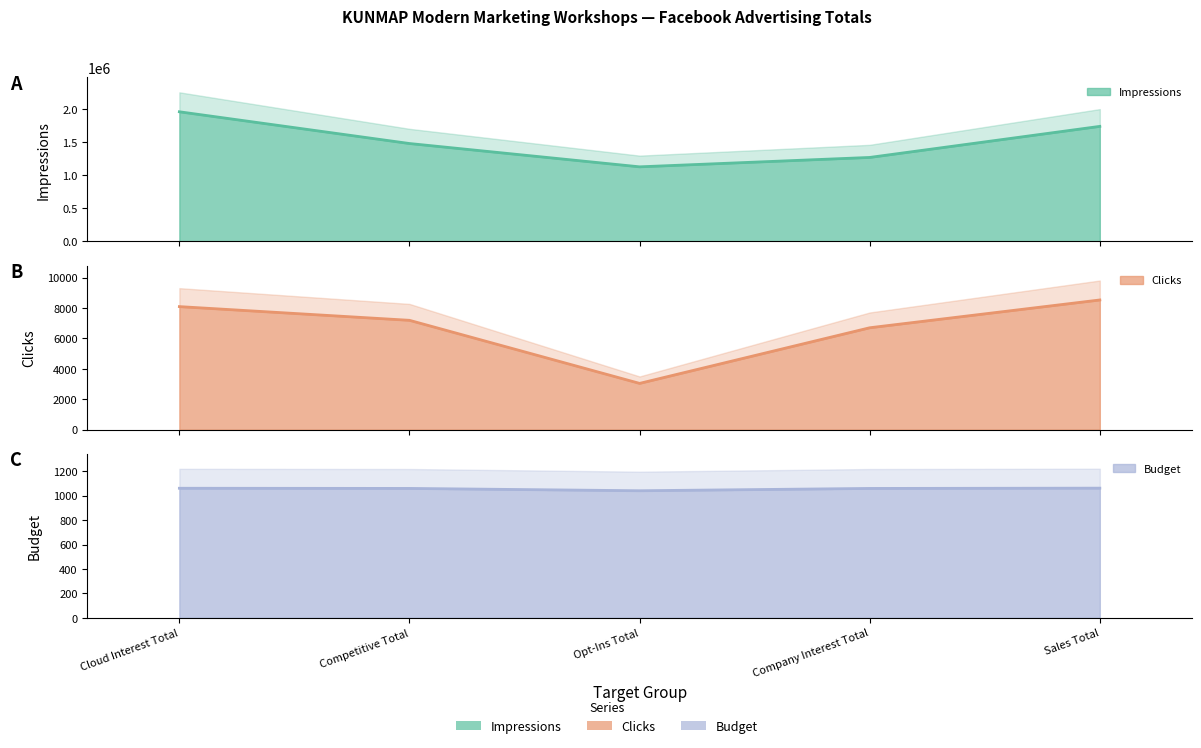

How many values in the Impressions series exceed 1483674?

2